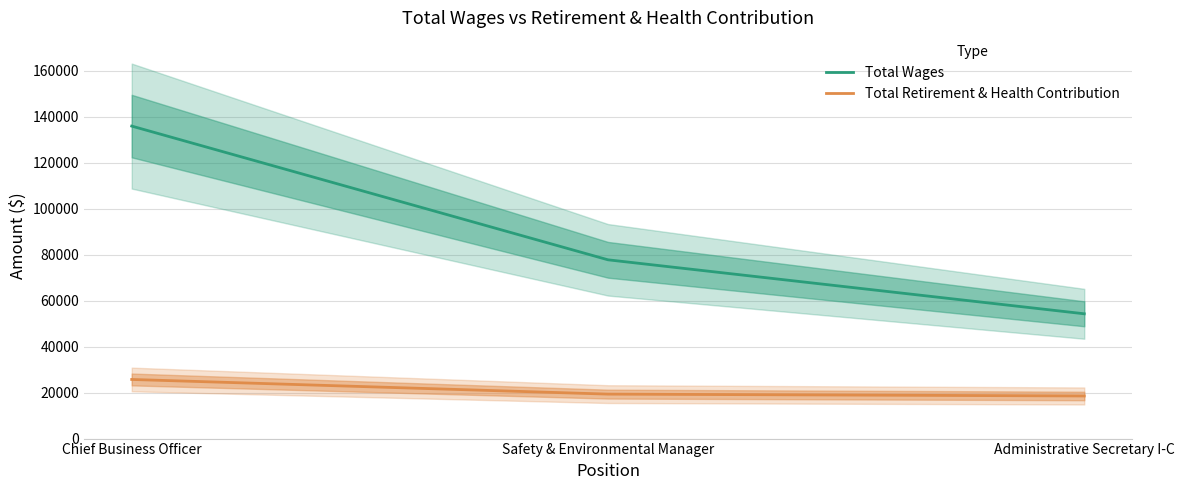

How many data points in Total Wages are less than 77769?

1